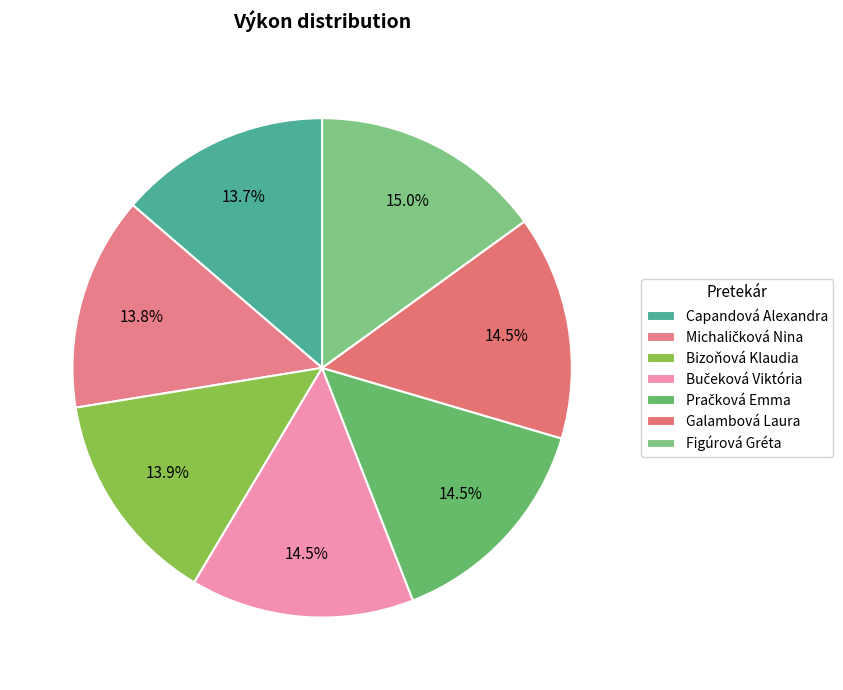

Is it true that Figúrová Gréta is 15% of the pie?

True